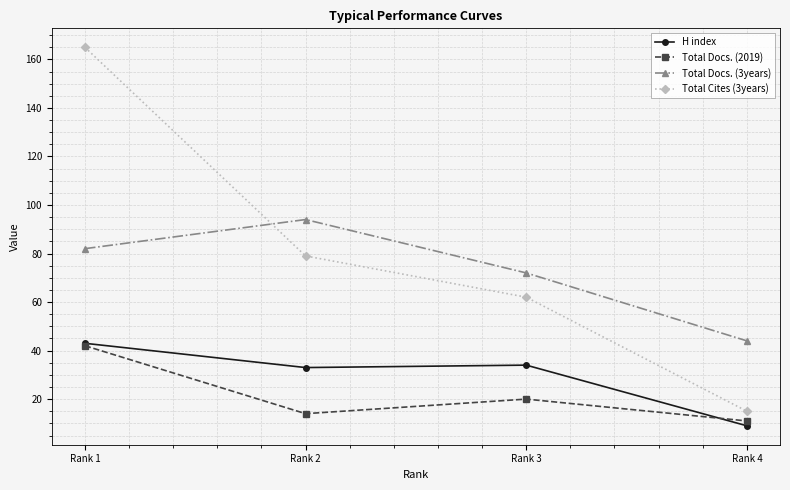

What is the difference between the maximum and minimum values in the H index series?

34